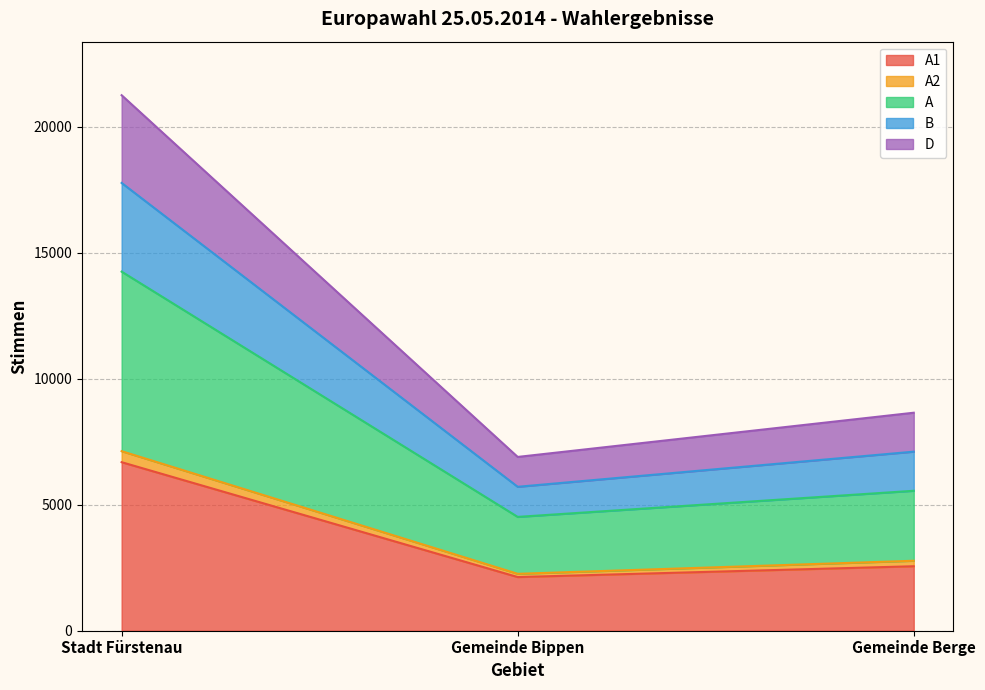

What position from the right is Stadt Fürstenau?

3